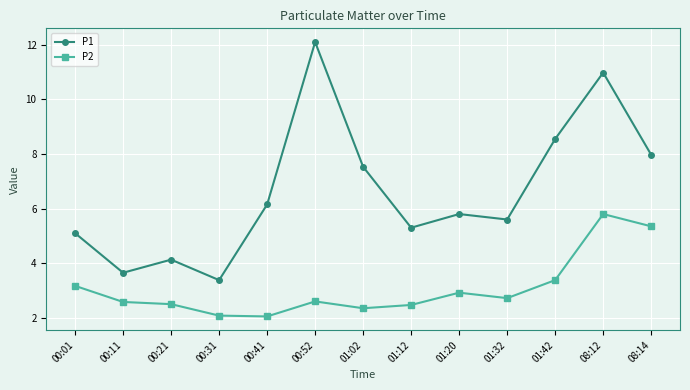

What is the spread (max minus min) of values at 01:32?

2.9